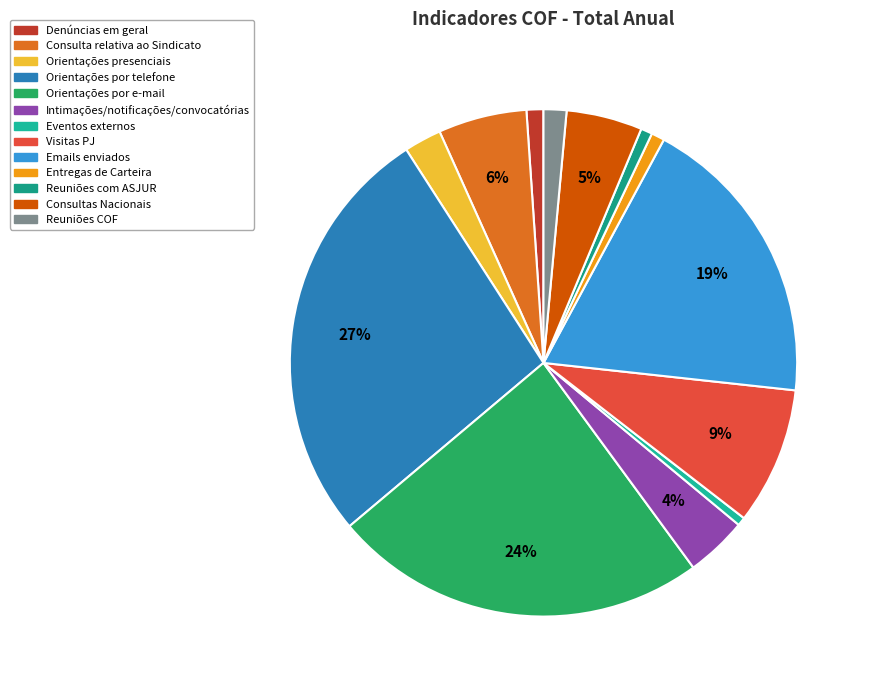

What is the smallest slice in the pie chart?

Eventos externos